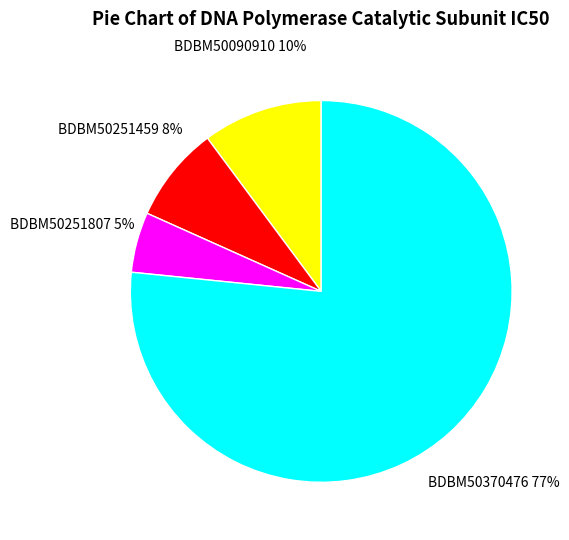

To the nearest percent, what is the average slice percentage?

25%